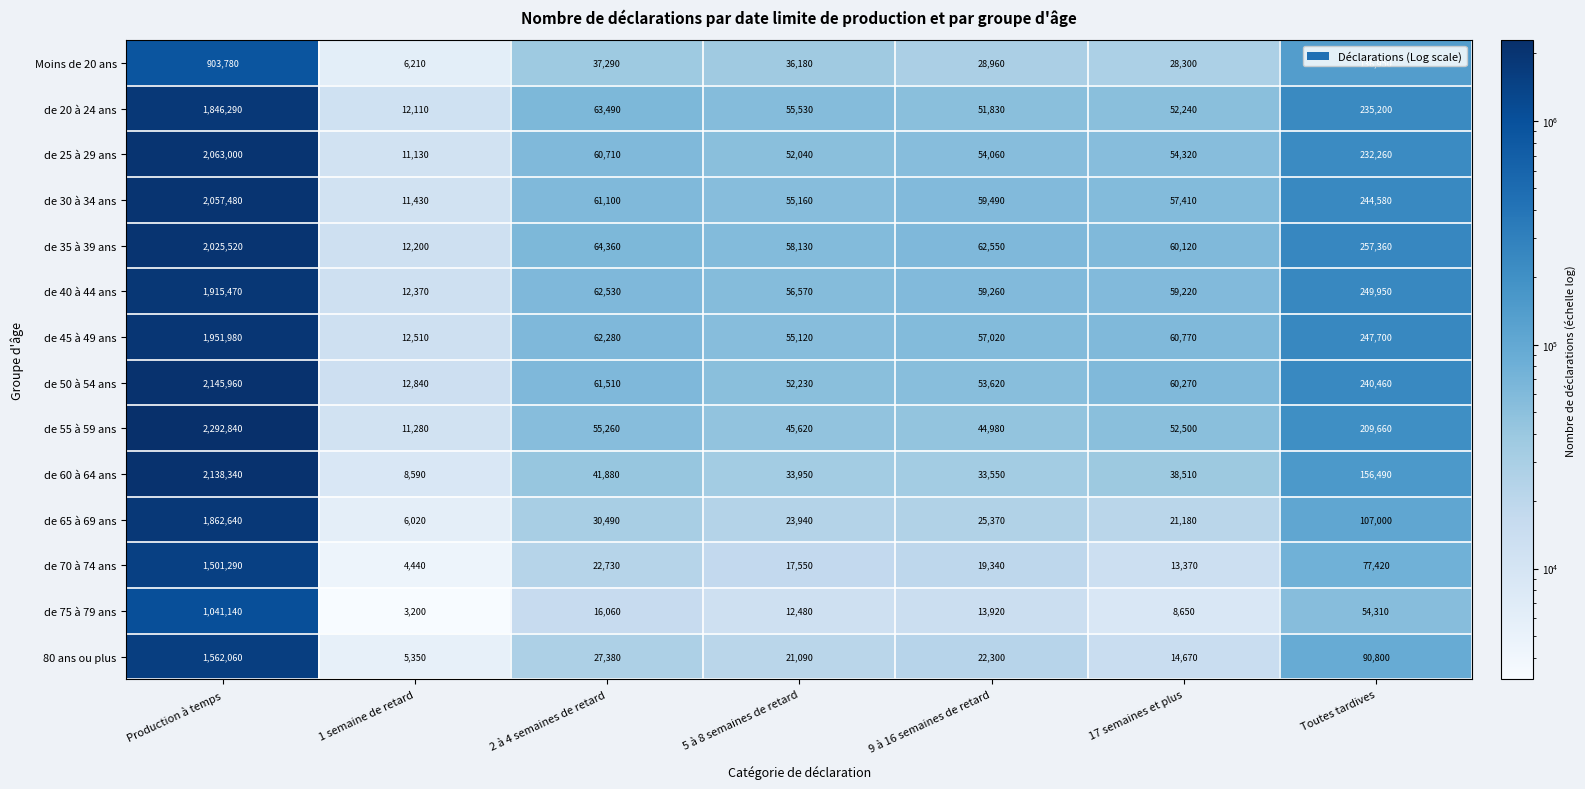

Which series changed the most between 5 à 8 semaines de retard and 17 semaines et plus?

de 50 à 54 ans